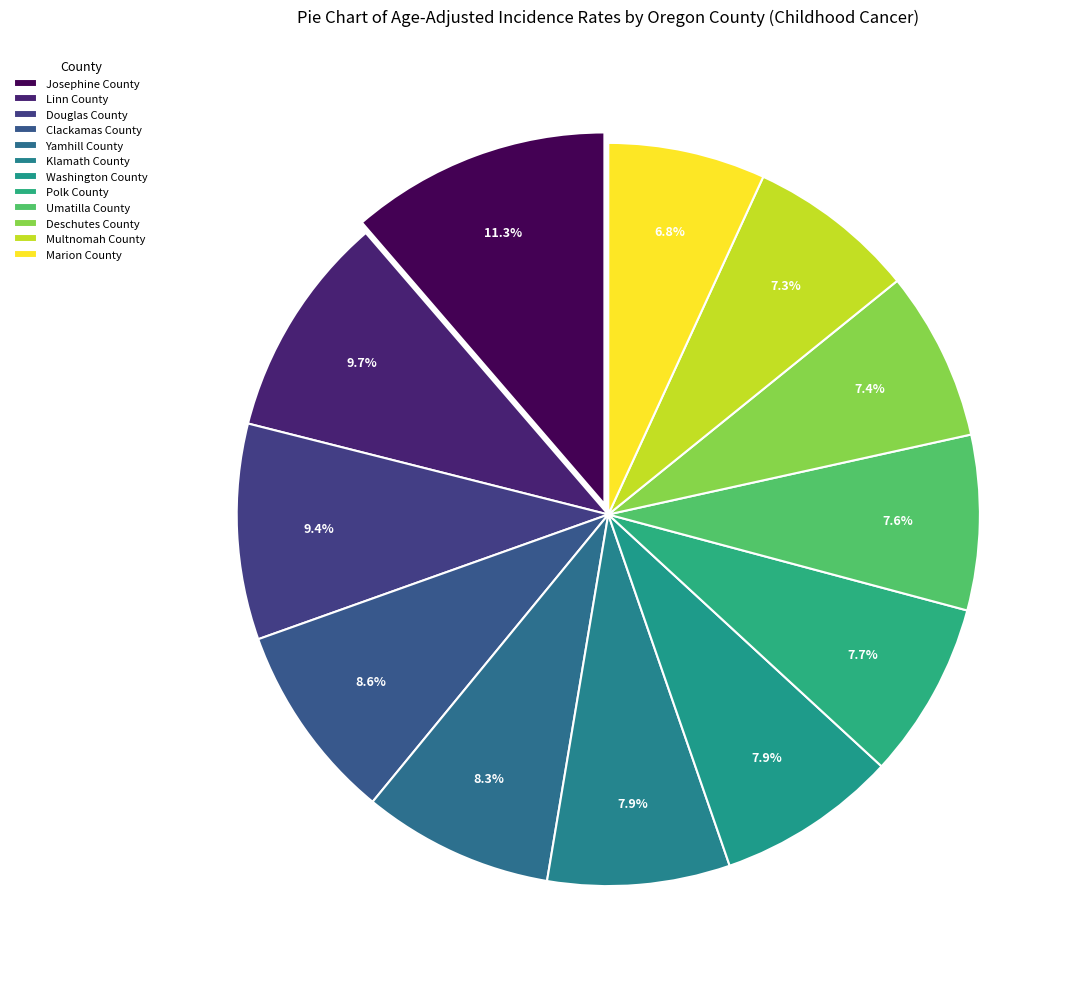

Does any single category account for the majority?

No